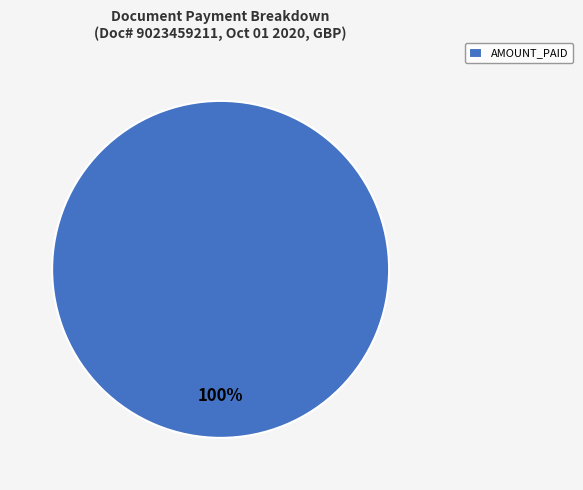

Rank the categories by value from lowest to highest.

AMOUNT_PAID